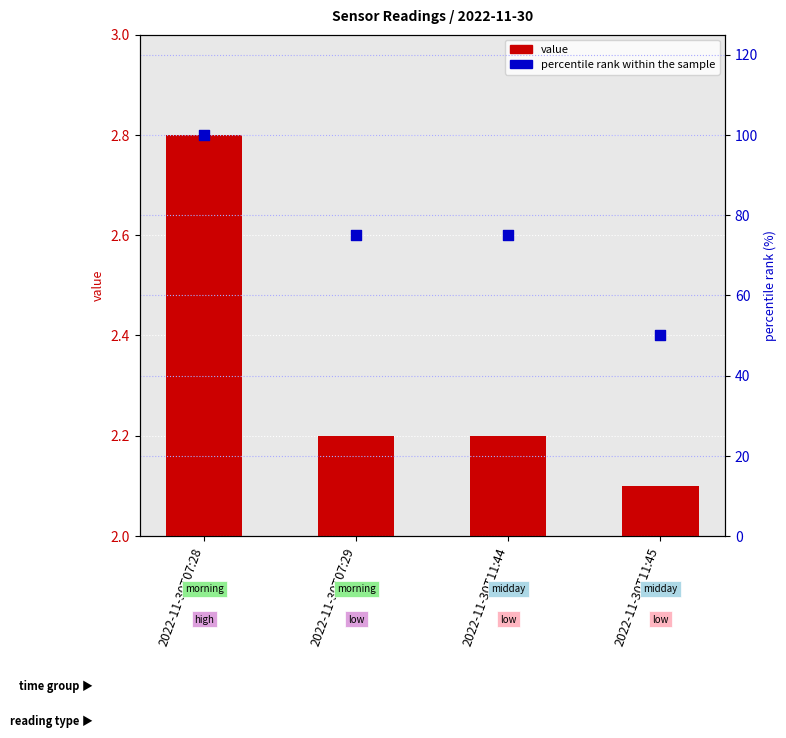

At how many categories does at least one series exceed 42?

4